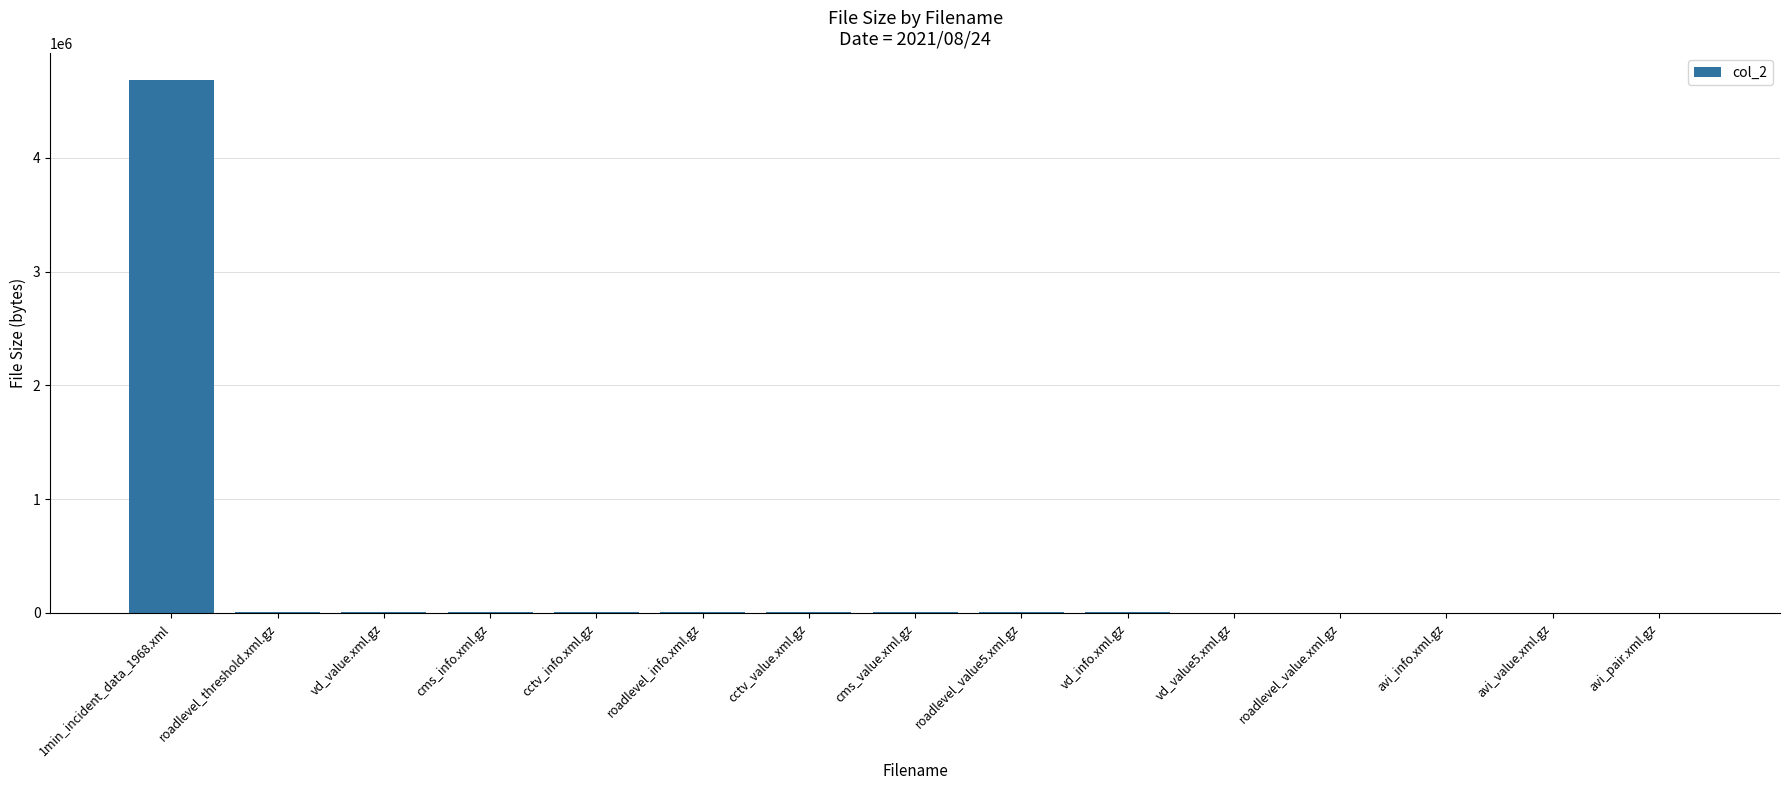

Count the number of data series in this chart.

1